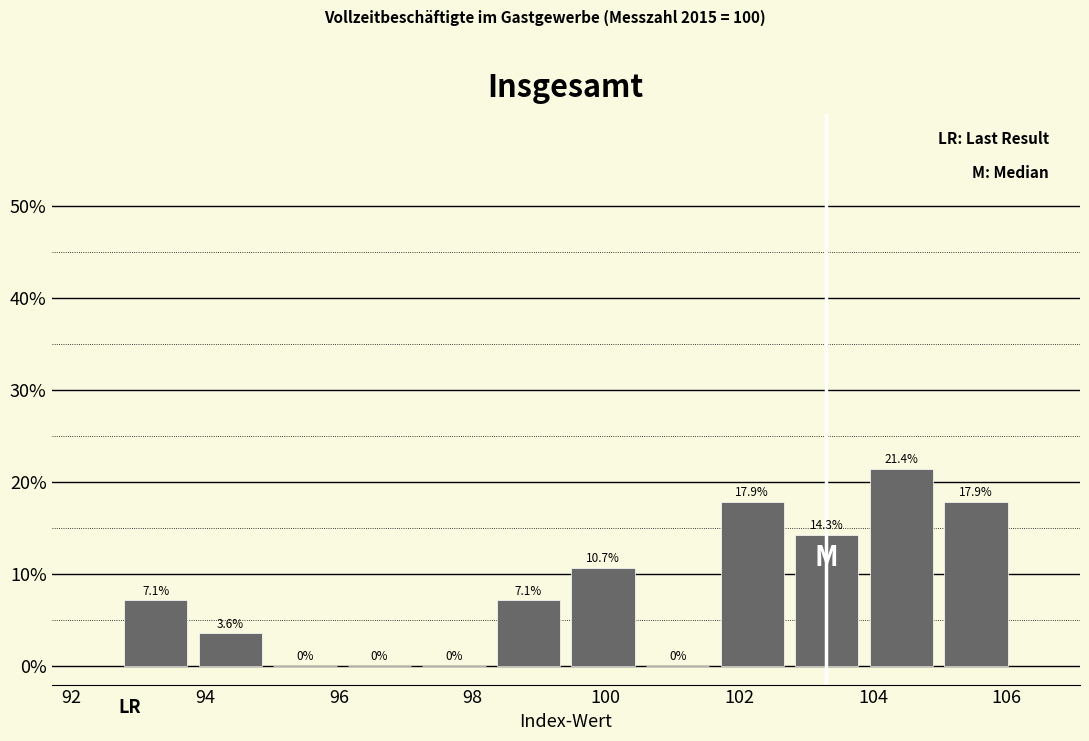

What is the height of the bar covering 99.4 to 100.6 on the x-axis? The bar edges are not printed on the chart, so give them approximately, as read against the axis.

10.7